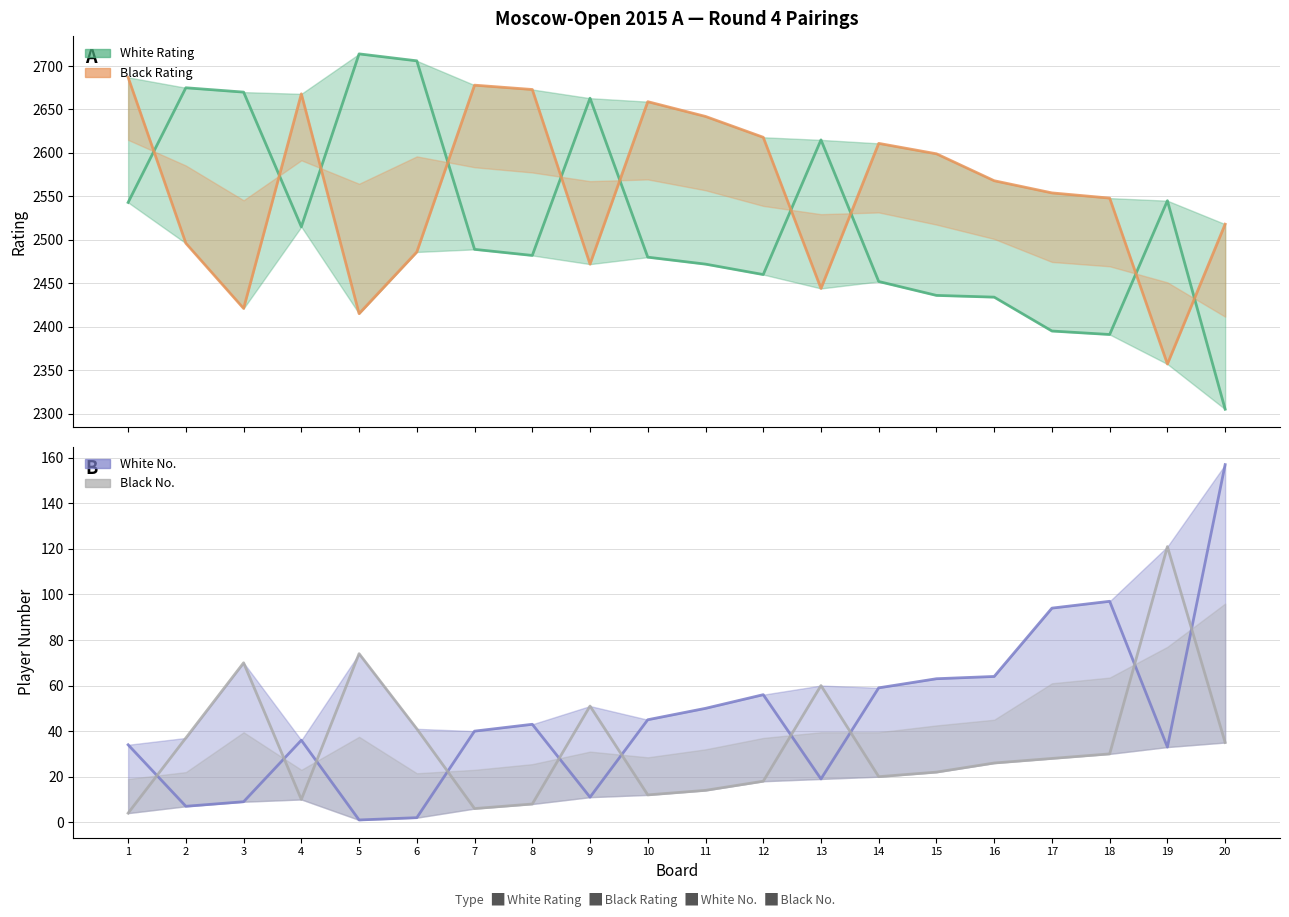

Reading left to right, transcribe all the data shown in this chart.

White Rating: 1=2543	2=2675	3=2670	4=2515	5=2714	6=2706	7=2489	8=2482	9=2663	10=2480	11=2472	12=2460	13=2615	14=2452	15=2436	16=2434	17=2395	18=2391	19=2545	20=2305
Black Rating: 1=2687	2=2496	3=2421	4=2668	5=2415	6=2486	7=2678	8=2673	9=2472	10=2659	11=2642	12=2618	13=2444	14=2611	15=2599	16=2568	17=2554	18=2548	19=2357	20=2518
White No.: 1=34	2=7	3=9	4=36	5=1	6=2	7=40	8=43	9=11	10=45	11=50	12=56	13=19	14=59	15=63	16=64	17=94	18=97	19=33	20=157
Black No.: 1=4	2=37	3=70	4=10	5=74	6=41	7=6	8=8	9=51	10=12	11=14	12=18	13=60	14=20	15=22	16=26	17=28	18=30	19=121	20=35